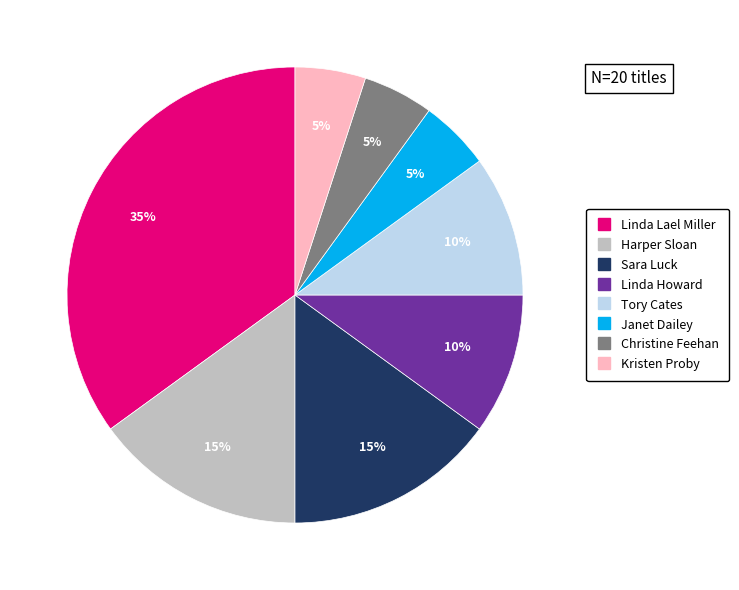

To the nearest percent, what is the average slice percentage?

12%